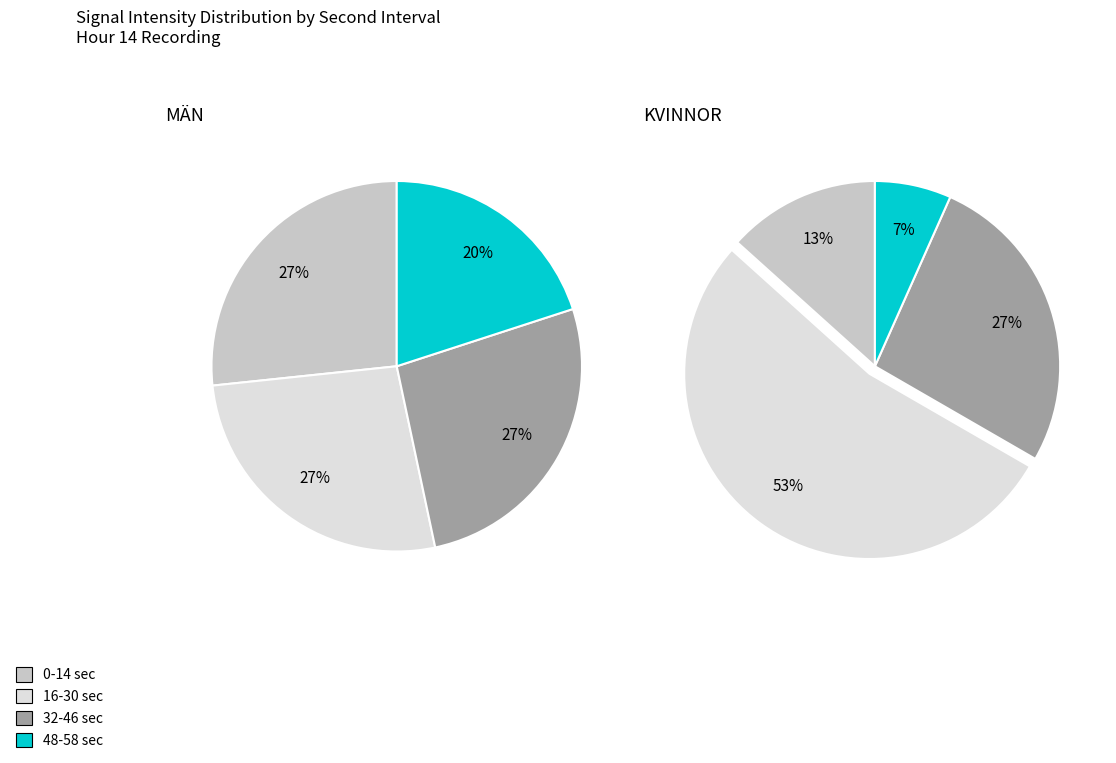

True or false: Minute 2 accounts for 11% of the total.

False